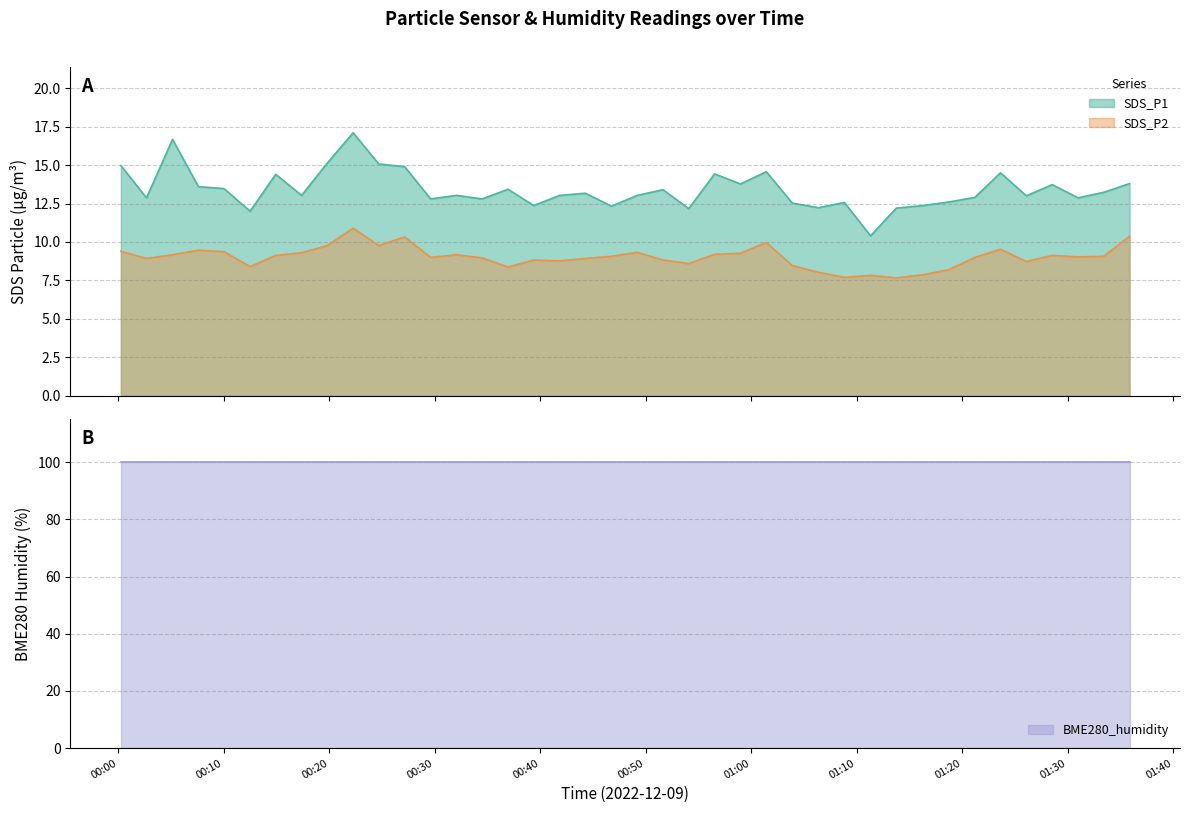

Between 2022/12/09 00:05:08 and 2022/12/09 01:08:49, which series saw the biggest shift?

SDS_P1